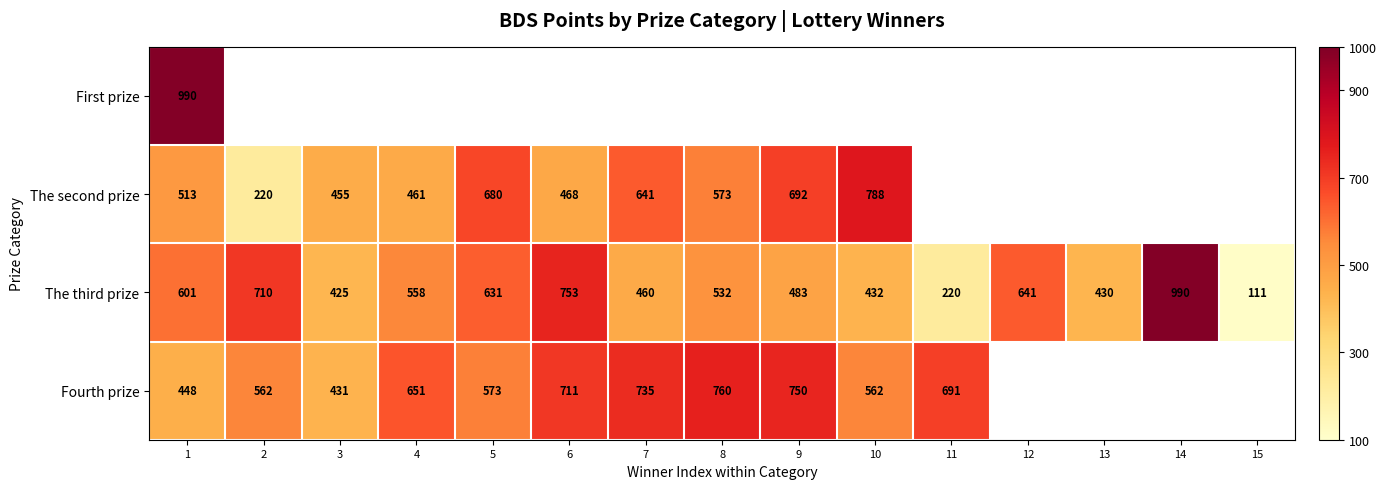

The The third prize series shows 220 at 11. True or false?

True